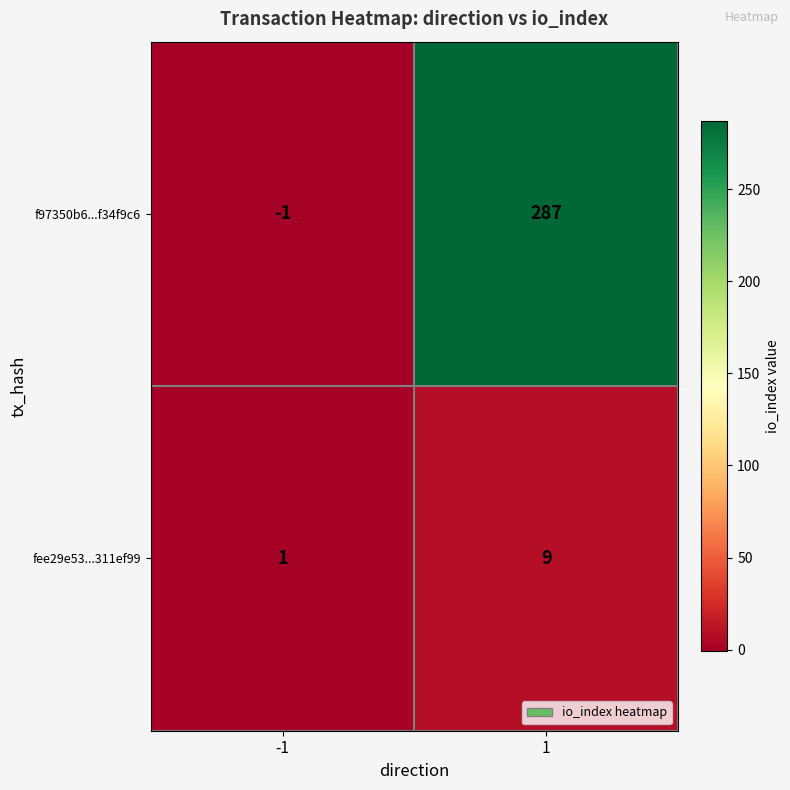

List the labels in order of fee29e53...311ef99 value, smallest first.

-1, 1